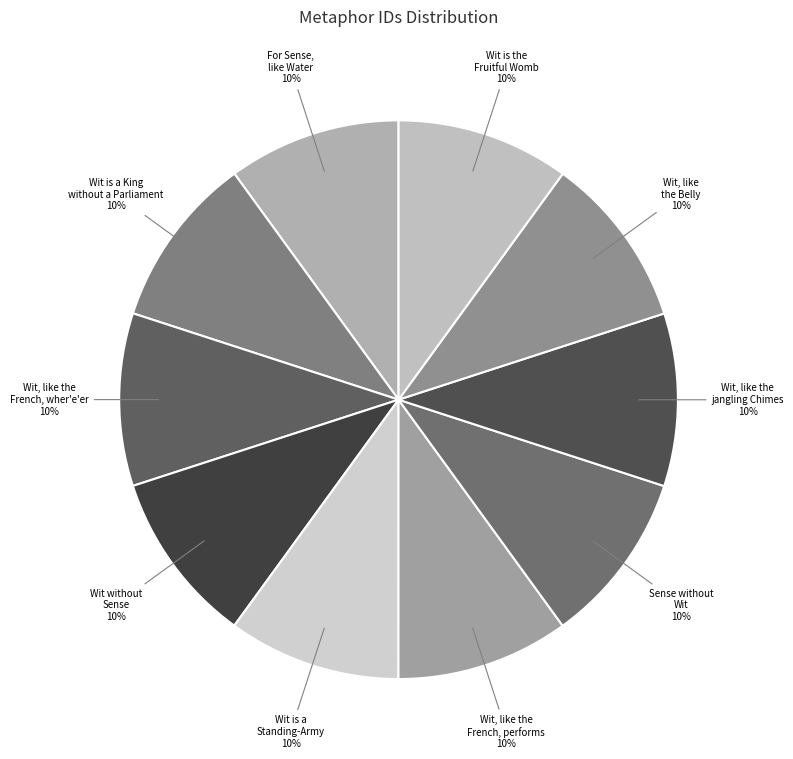

How many segments does this pie chart have?

10